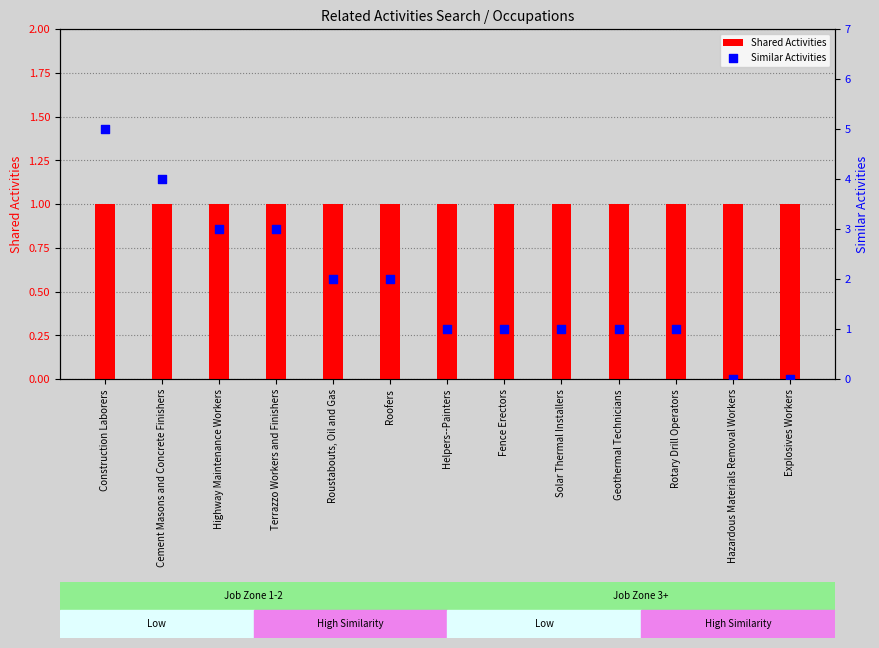

At which category is the sum across all series the highest?

Construction Laborers